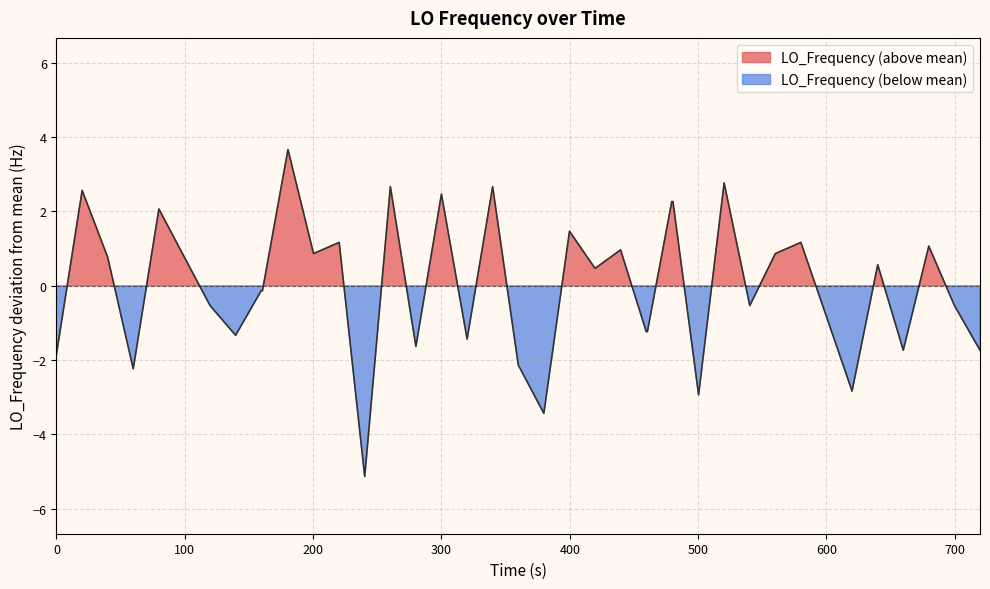

What is the minimum value shown in the chart?

-5.1